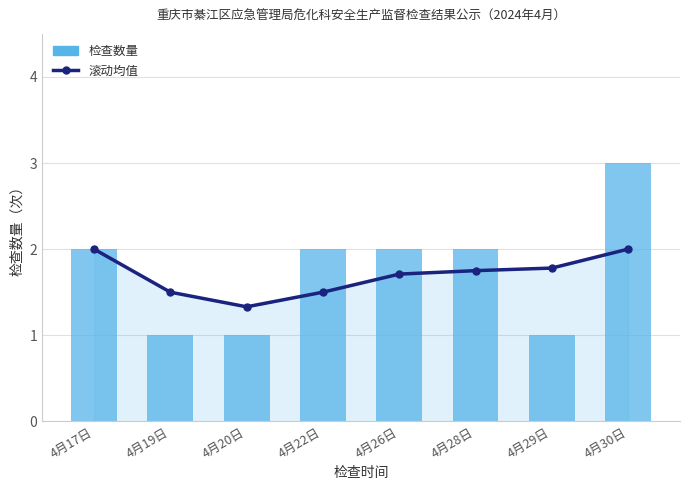

At which category is the sum across all series the highest?

4月30日